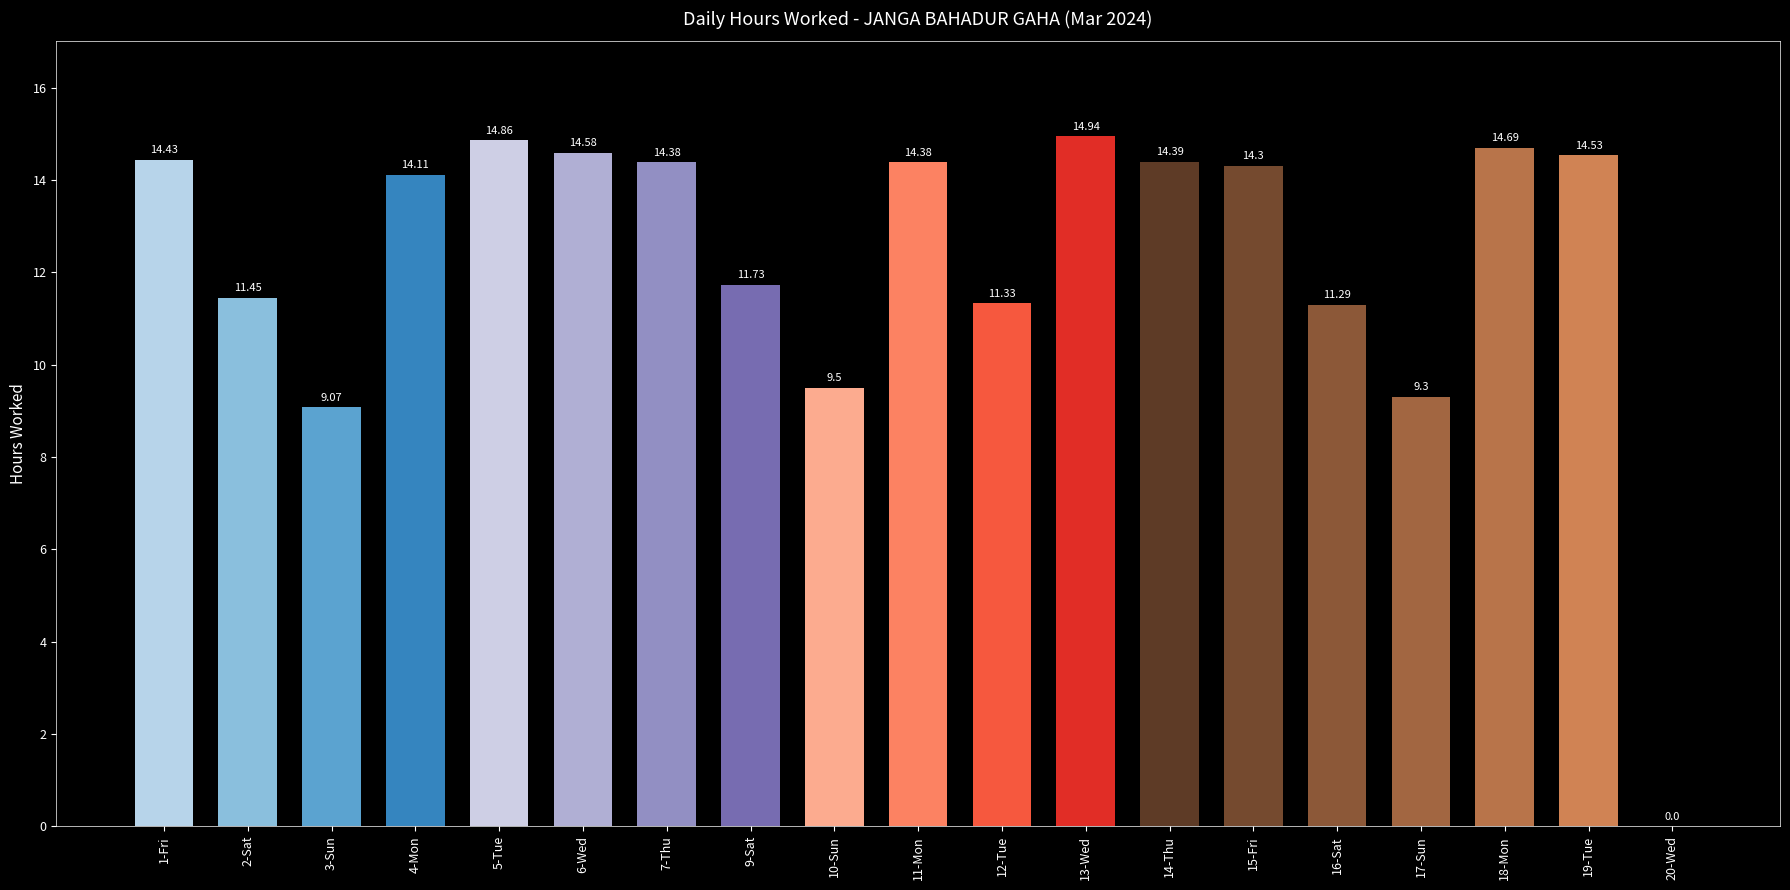

Approximately how many times larger is the value at 9-Sat compared to 16-Sat?

1.0